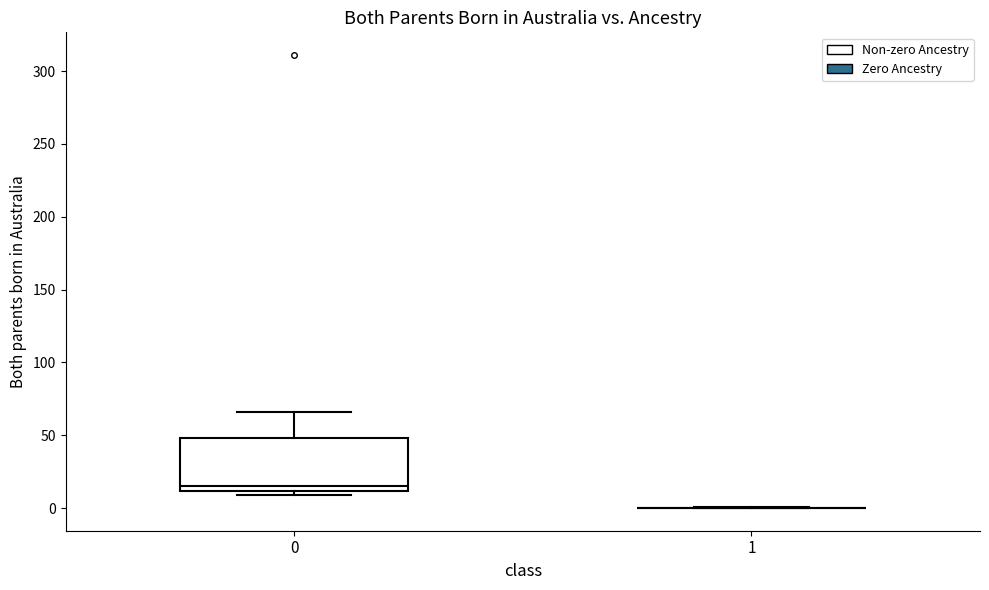

Reading left to right, transcribe this box plot: for each box, give where its median line is, the range the box spans, and where its two whiskers end, as read against the y-axis. The values are not printed on the chart, so give them approximately, as read against the axis.

0: median 15, box 10 to 50, whiskers 10 (just below the box's lower edge) to 65
1: box collapsed to a line at 0, whiskers 0 to 0